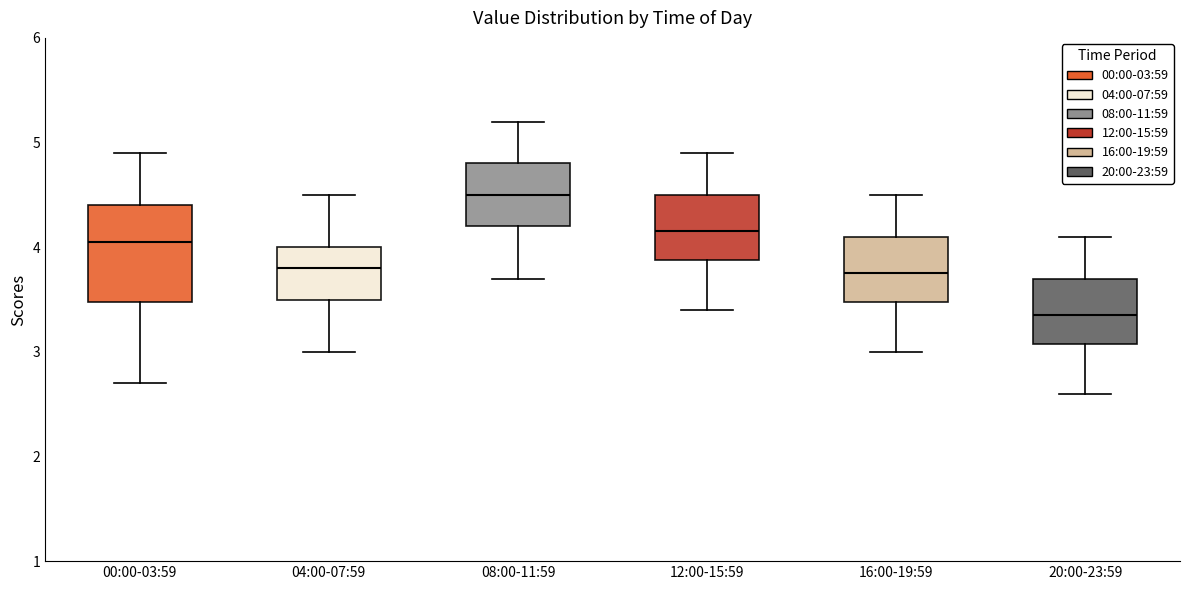

Reading left to right, transcribe this box plot: for each box, give where its median line is, the range the box spans, and where its two whiskers end, as read against the y-axis. The values are not printed on the chart, so give them approximately, as read against the axis.

00:00-03:59: median 4.1, box 3.5 to 4.4, whiskers 2.7 to 4.9
04:00-07:59: median 3.8, box 3.5 to 4.0, whiskers 3.0 to 4.5
08:00-11:59: median 4.5, box 4.2 to 4.8, whiskers 3.7 to 5.2
12:00-15:59: median 4.2, box 3.9 to 4.5, whiskers 3.4 to 4.9
16:00-19:59: median 3.8, box 3.5 to 4.1, whiskers 3.0 to 4.5
20:00-23:59: median 3.4, box 3.1 to 3.7, whiskers 2.6 to 4.1